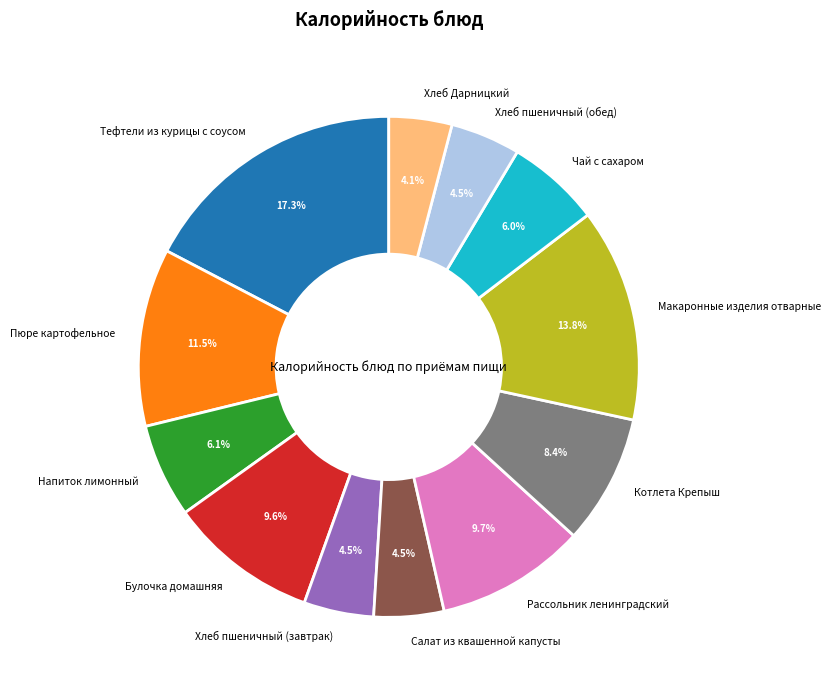

How many slices are in this pie chart?

12